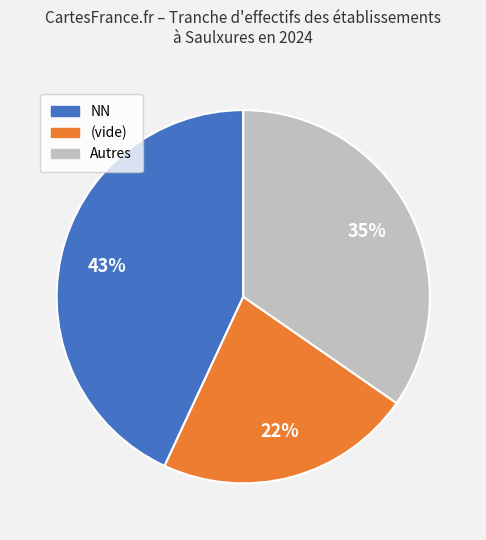

Does any single category account for the majority?

No